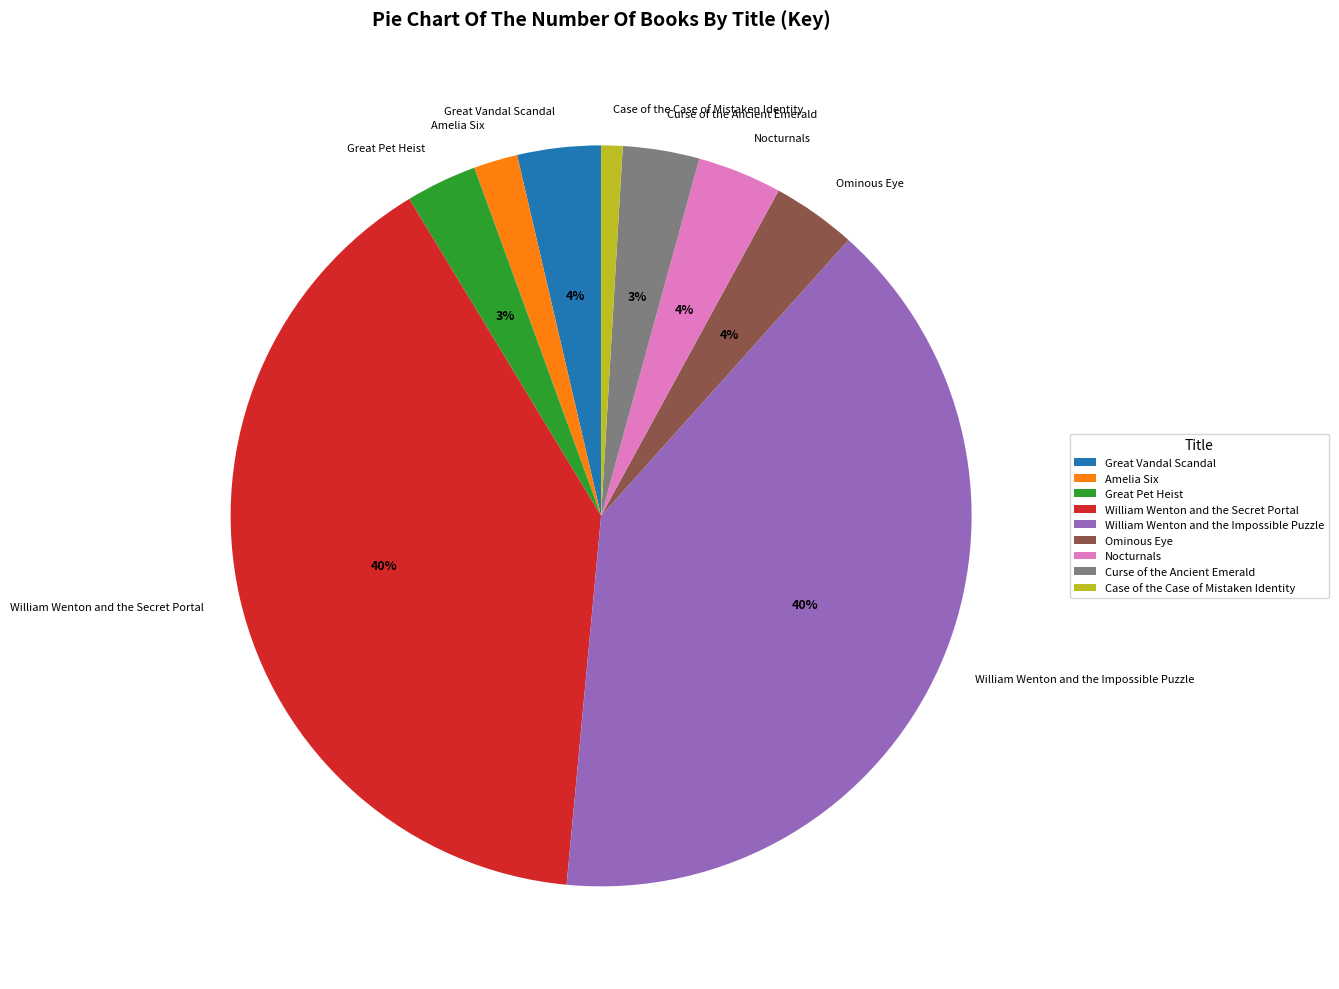

Is there any slice that represents more than half of the pie?

No